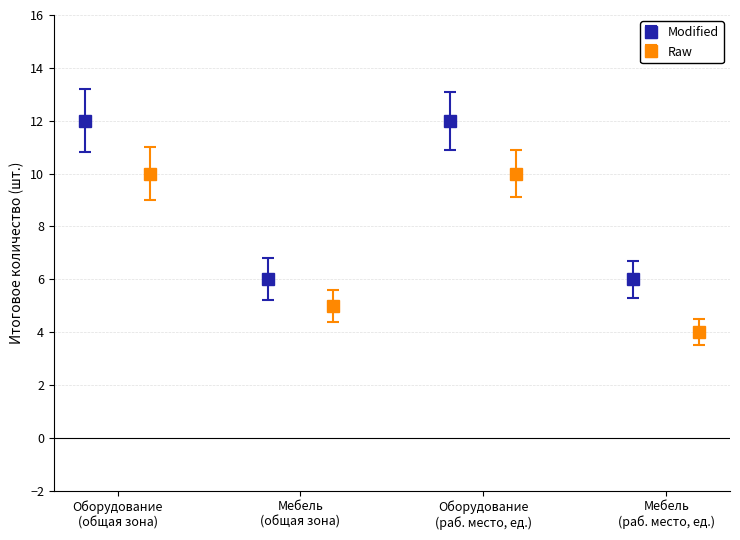

What is the minimum value for Modified?

6